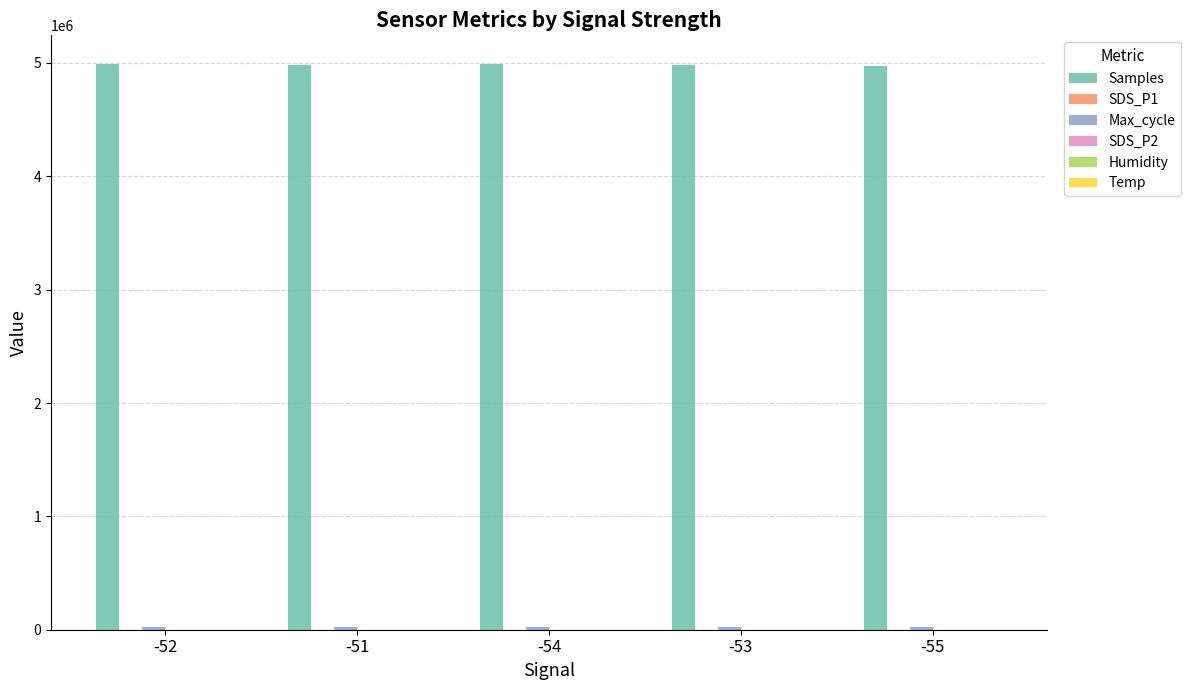

Which series has the largest total across all categories?

Samples